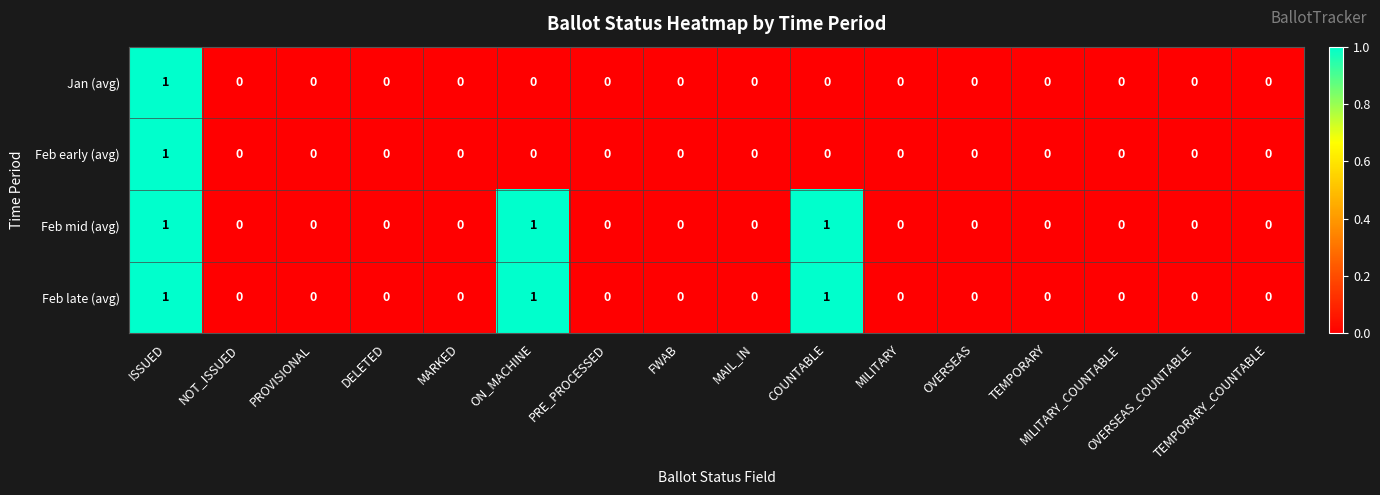

Count the Jan (avg) values in the range 0 to 1.

16